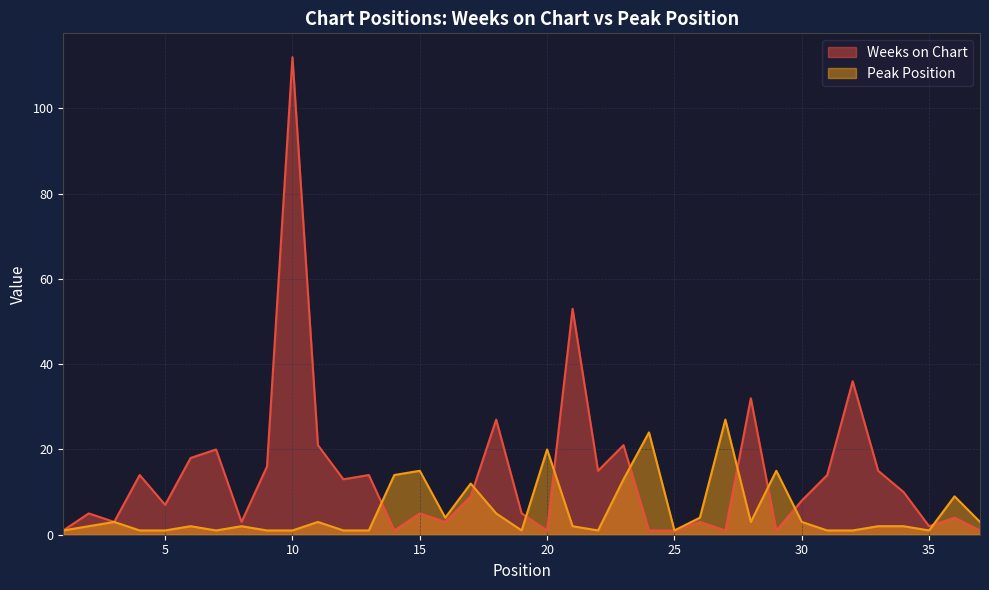

Between 20 and 32, which is larger?

32